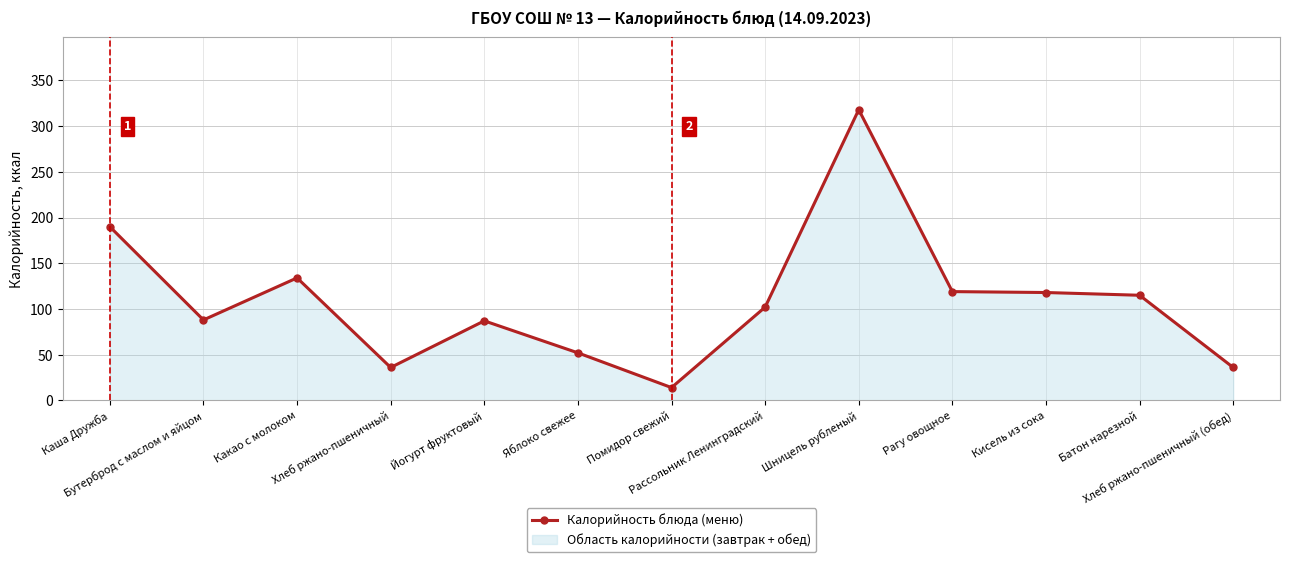

How many interior local valleys (lower than both neighbors) does the data have?

3